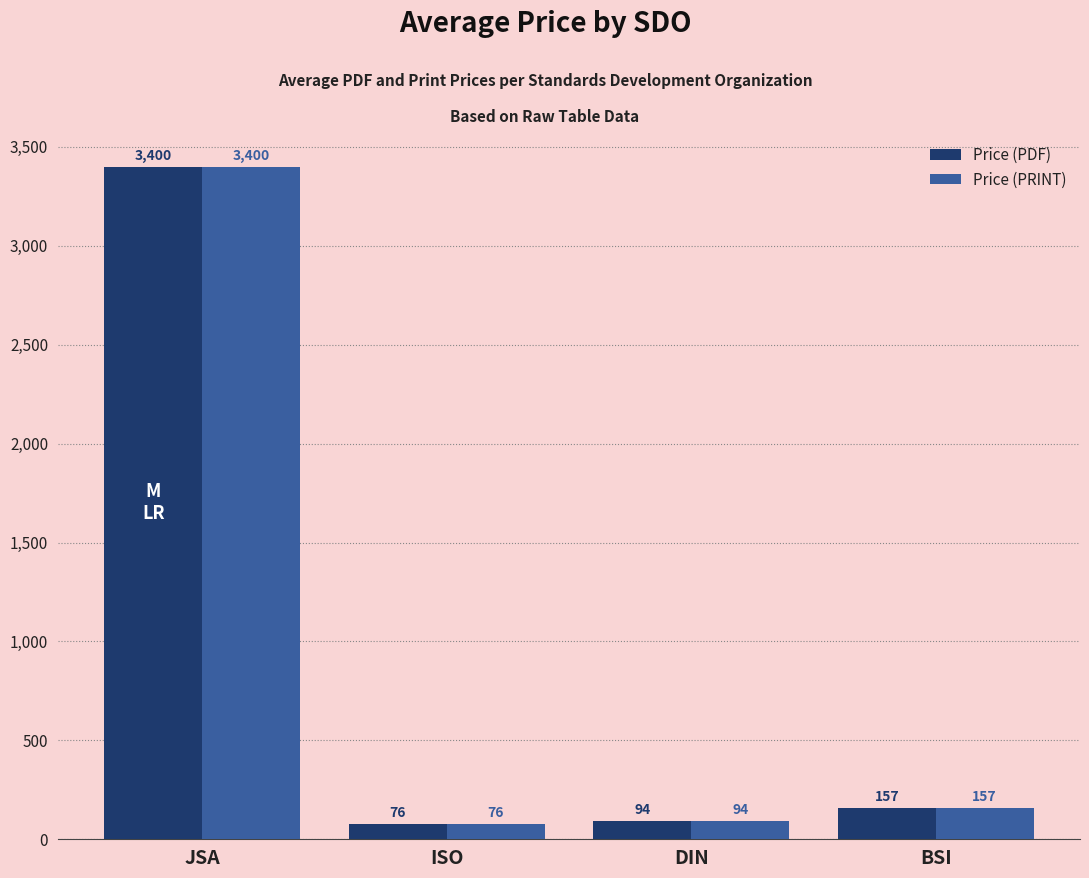

What is the approximate value of Price (PDF) at DIN?

94.5